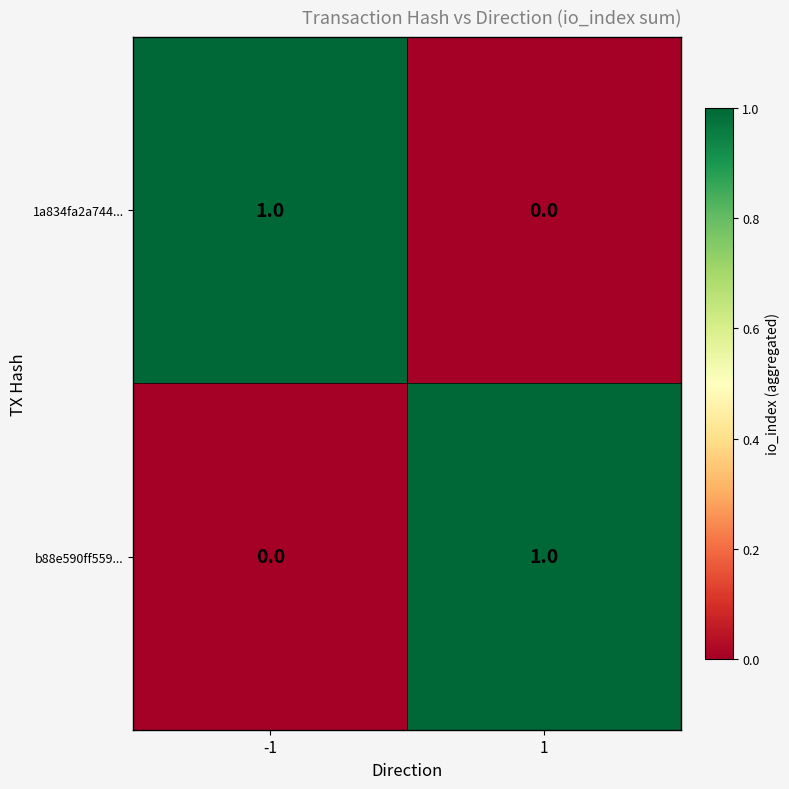

Rank the series at -1 from highest to lowest value.

1a834fa2a744..., b88e590ff559...